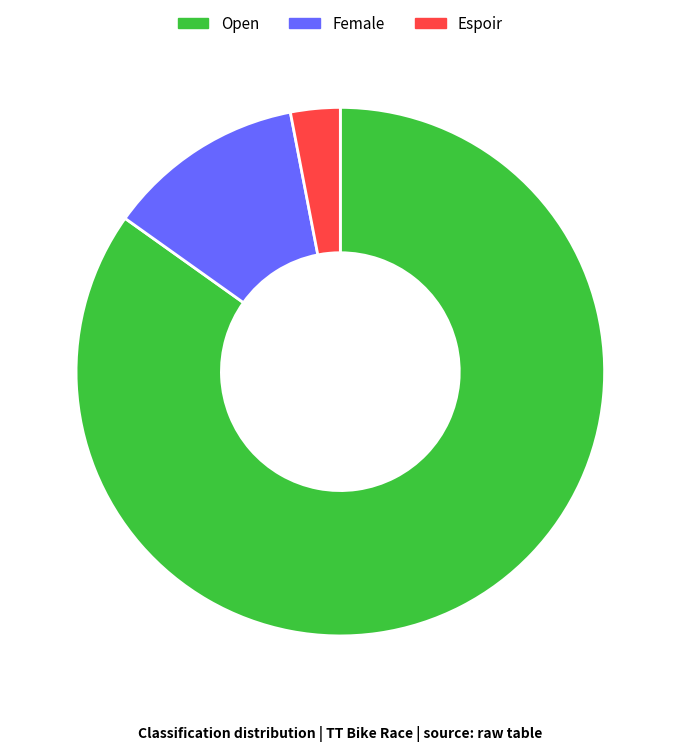

Do Open and Espoir together represent more than half of the pie?

Yes